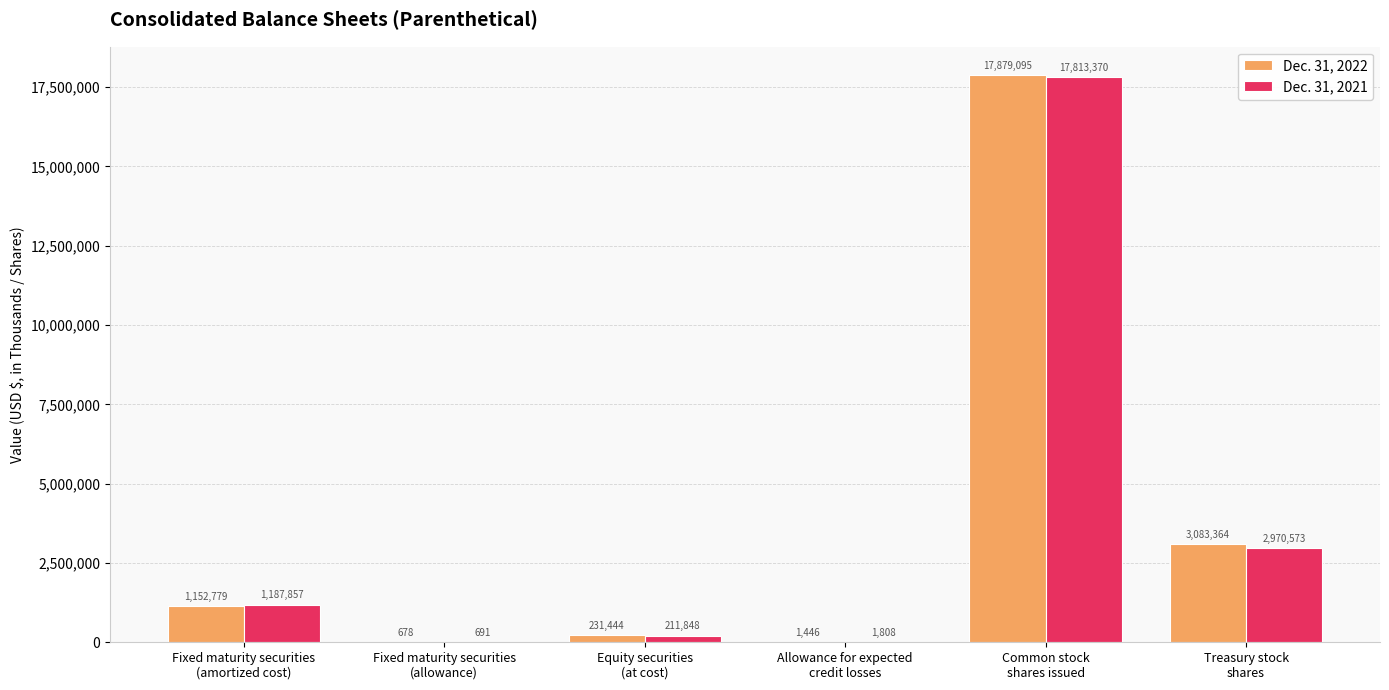

Reading left to right, list all the values displayed in this chart.

Dec. 31, 2022: 1152779	678	231444	1446	17879095	3083364
Dec. 31, 2021: 1187857	691	211848	1808	17813370	2970573